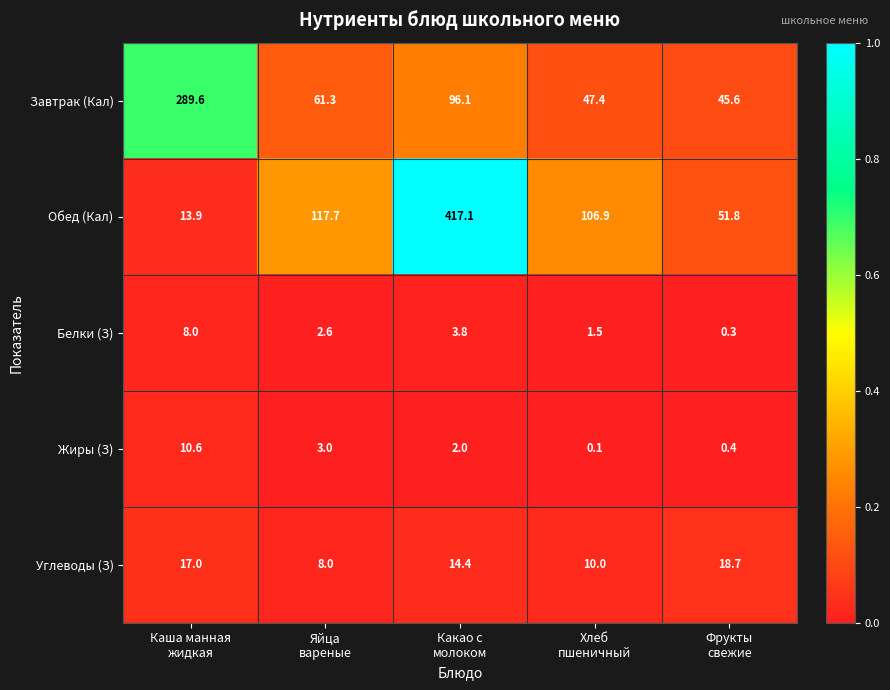

Reading left to right, transcribe all the data shown in this chart.

Завтрак (Кал): 289.6	61.3	96.1	47.4	45.6
Обед (Кал): 13.9	117.7	417.1	106.9	51.8
Белки (З): 8.0	2.6	3.8	1.5	0.3
Жиры (З): 10.6	3.0	2.0	0.1	0.4
Углеводы (З): 17.0	8.0	14.4	10.0	18.7